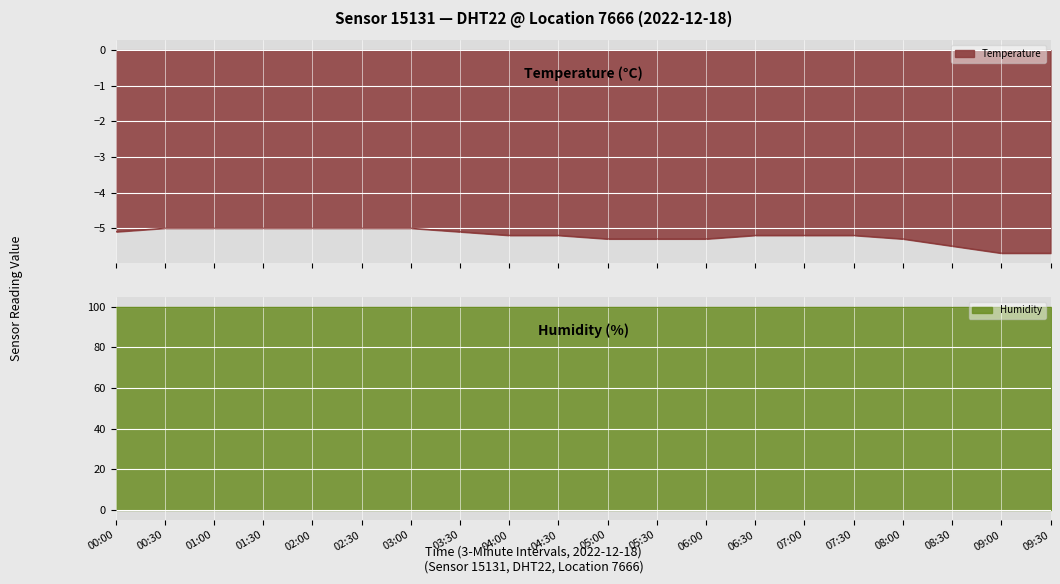

The value of Humidity at 03:30 is 99.9. True or false?

True